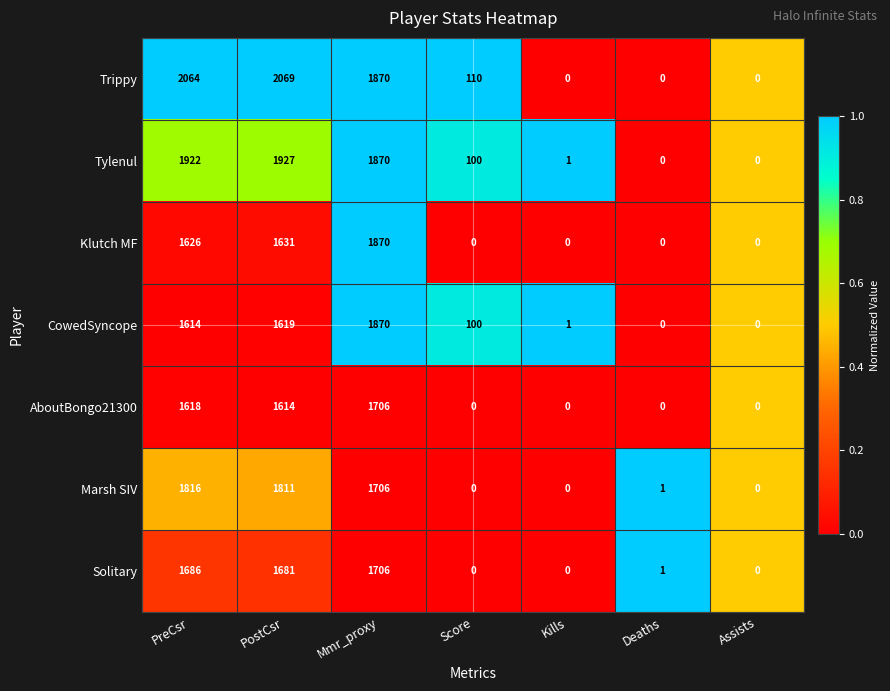

True or false: Tylenul has a value of -1015 at Assists.

False